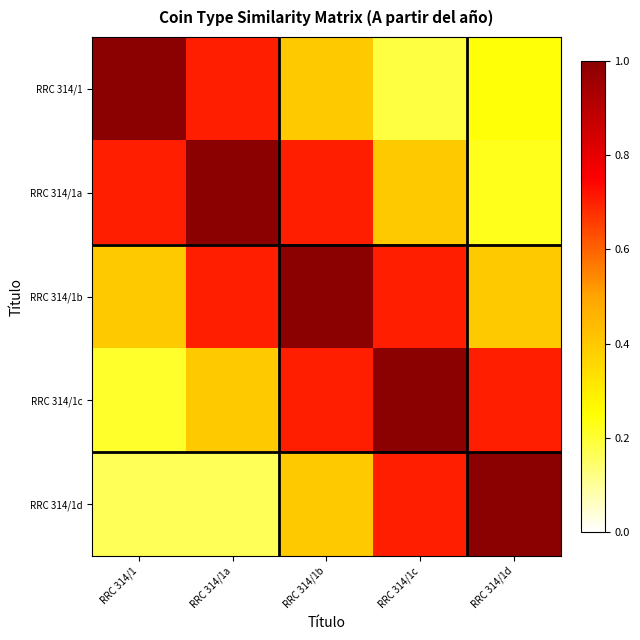

Which series has the widest spread of values?

RRC 314/1d